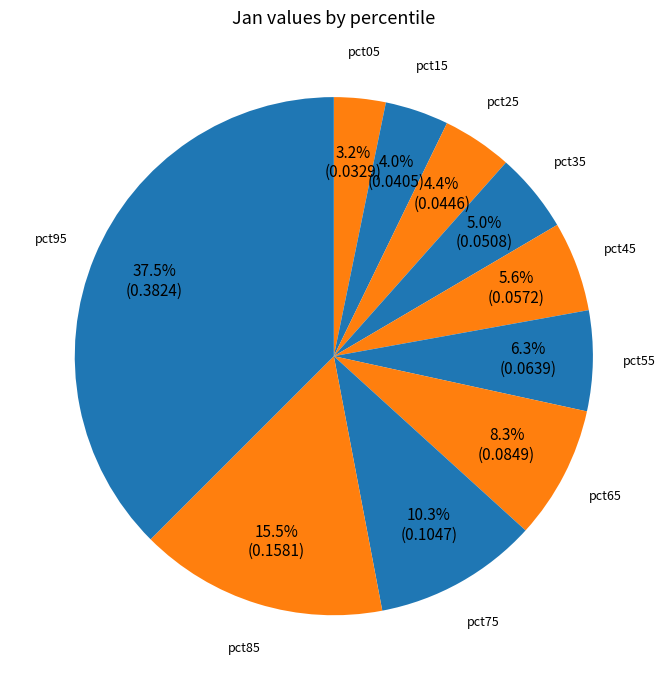

What percentage is NOT represented by pct55?

93.7%